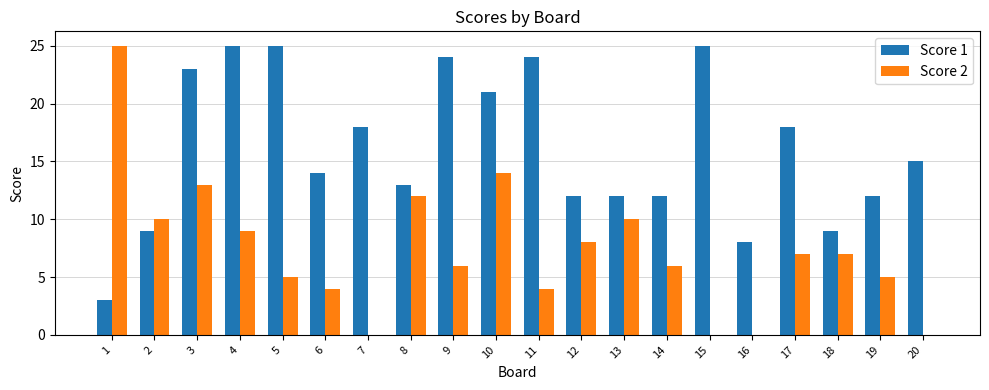

What are all the series names shown in the legend?

Score 1, Score 2